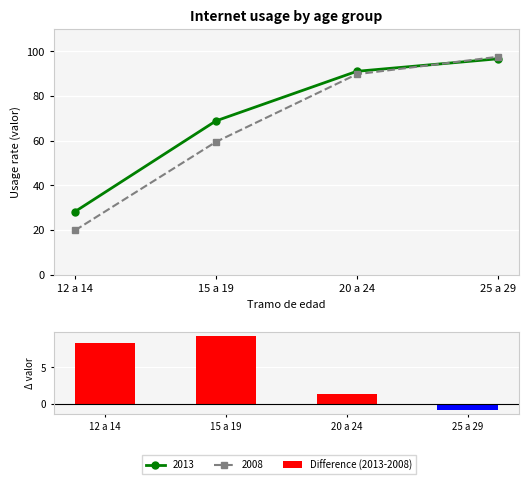

What is the value of the 1st bar from the left?

8.4